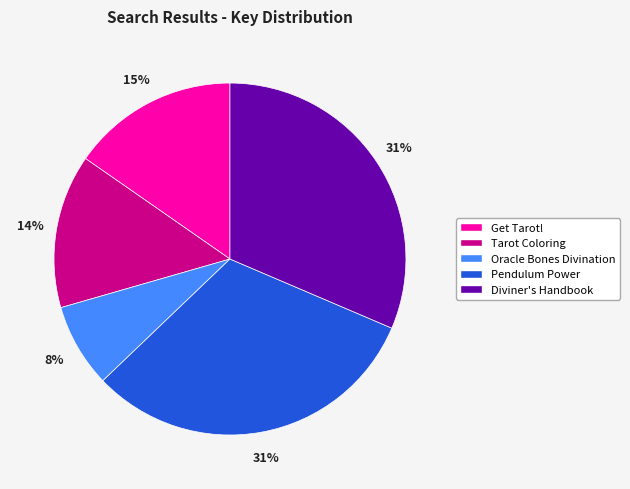

Is the sum of Diviner's Handbook and Tarot Coloring greater than half?

No